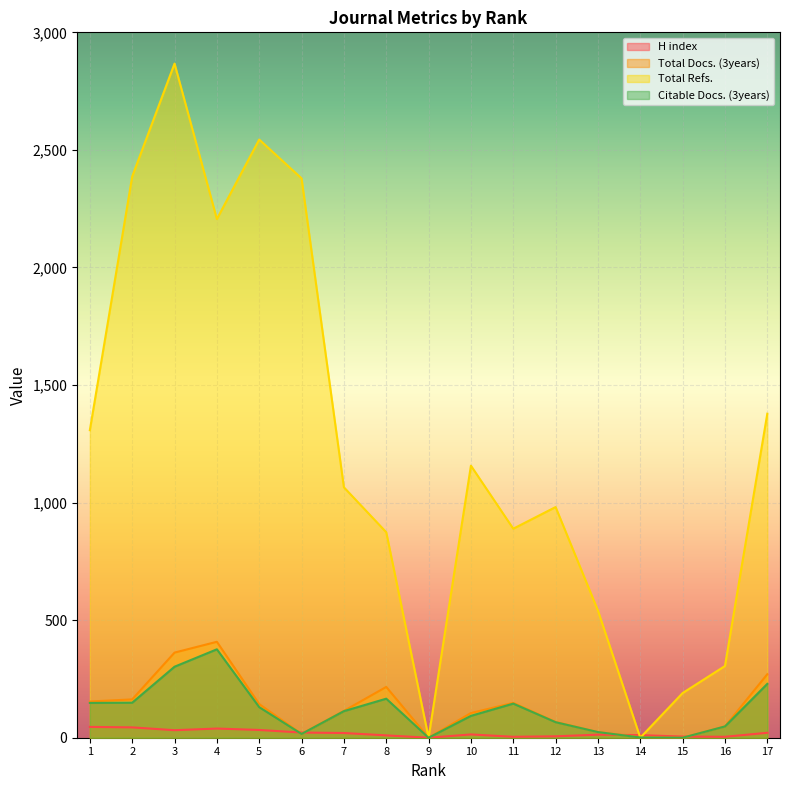

Count the number of categories in the chart.

17